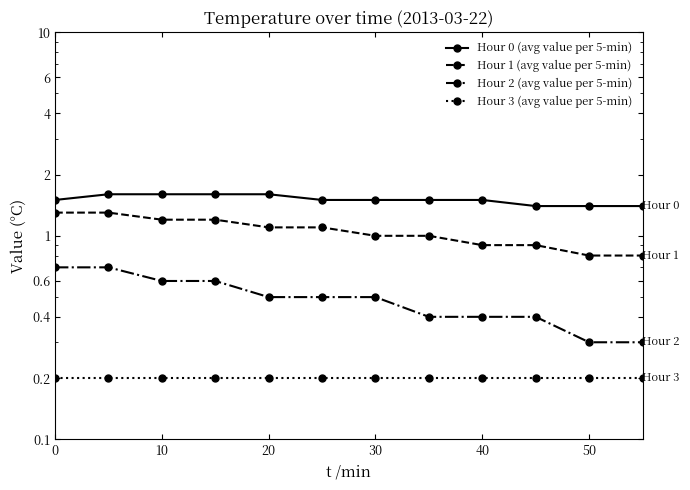

What is the average value of the Hour 0 (avg value per 5-min) series?

1.5